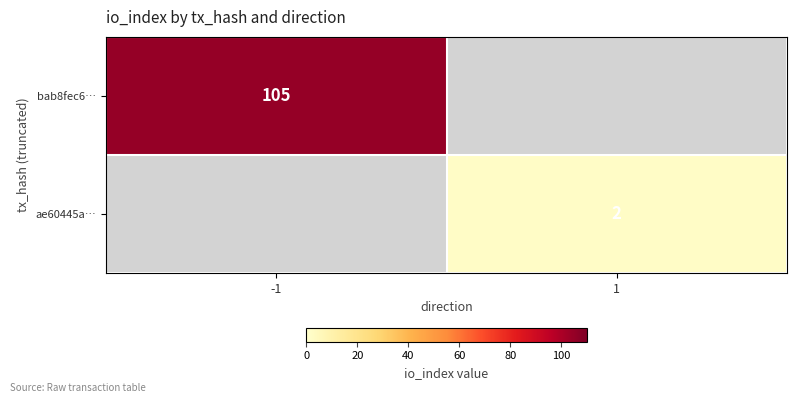

The ae60445a… series shows 2 at 1. True or false?

True